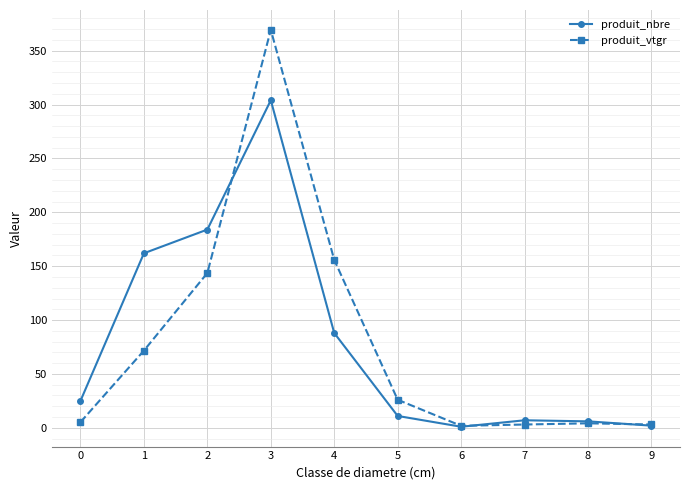

What is the spread (max minus min) of values at 1?

90.3